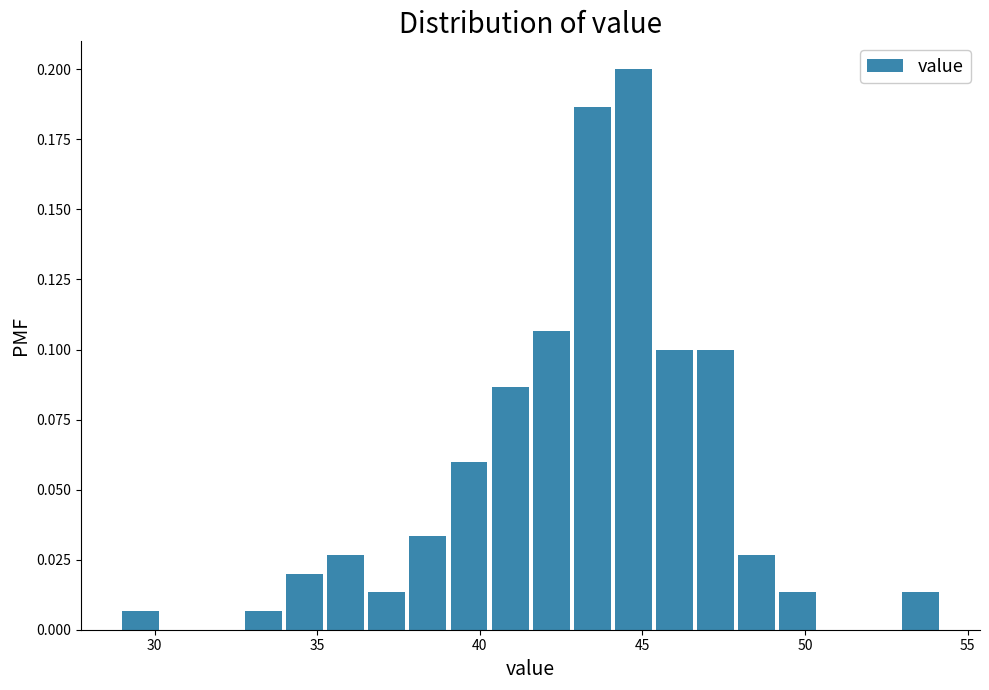

Around what value on the x-axis is the tallest bar? Give the approximate position of its centre, as read against the axis.

44.5